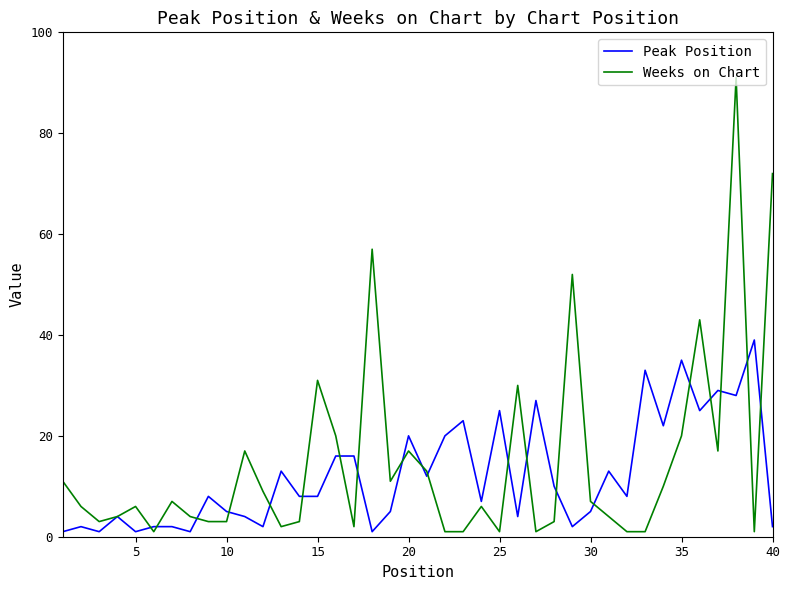

Which series has the largest range (max minus min)?

Weeks on Chart